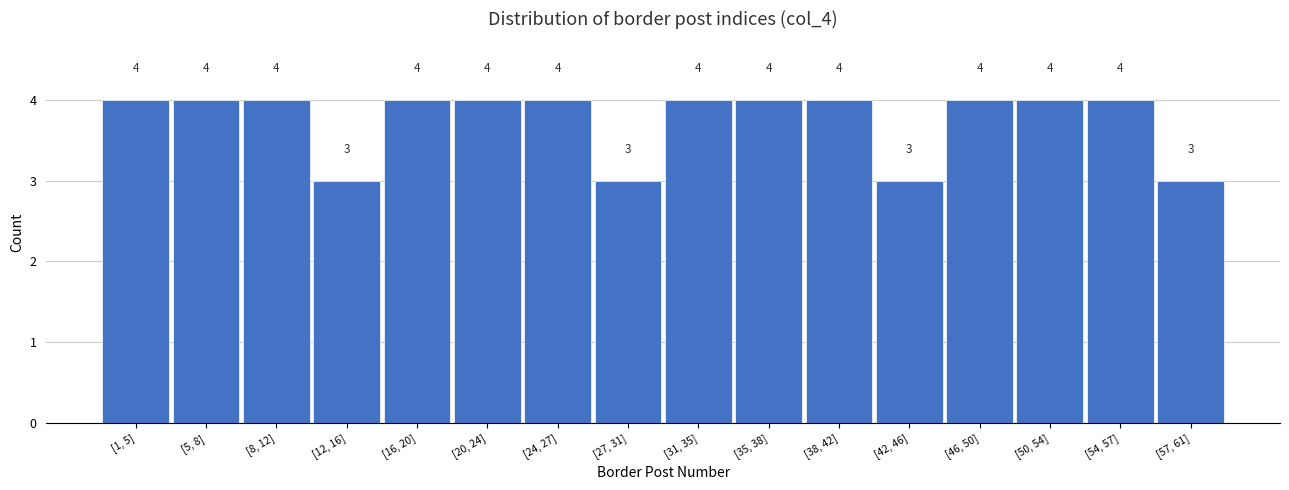

Reading right to left, what are all the values shown in this chart?

[57, 61]=3	[54, 57]=4	[50, 54]=4	[46, 50]=4	[42, 46]=3	[38, 42]=4	[35, 38]=4	[31, 35]=4	[27, 31]=3	[24, 27]=4	[20, 24]=4	[16, 20]=4	[12, 16]=3	[8, 12]=4	[5, 8]=4	[1, 5]=4